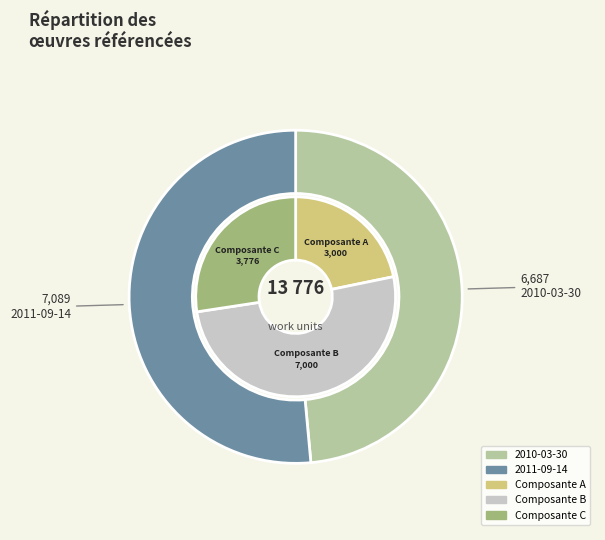

To the nearest percent, what is the difference between the 2011-09-14 and 2010-03-30 slice percentages?

3%